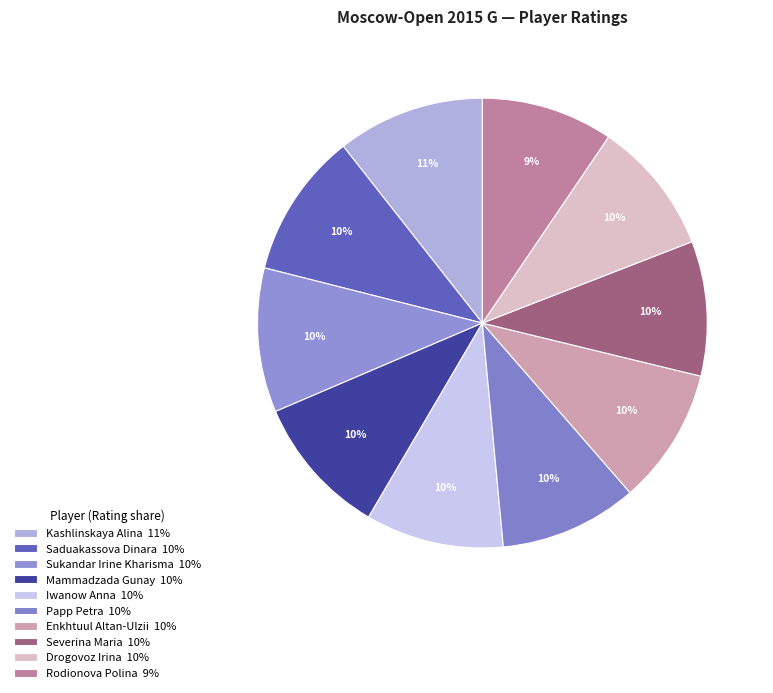

Does any single category account for the majority?

No